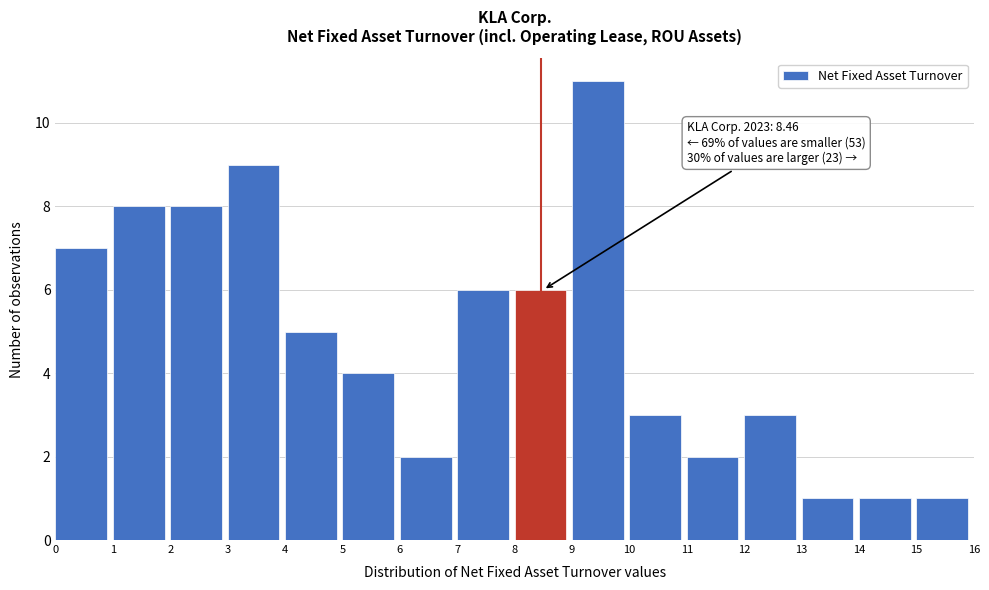

Over which range of the x-axis is the bar tallest?

9 to 10